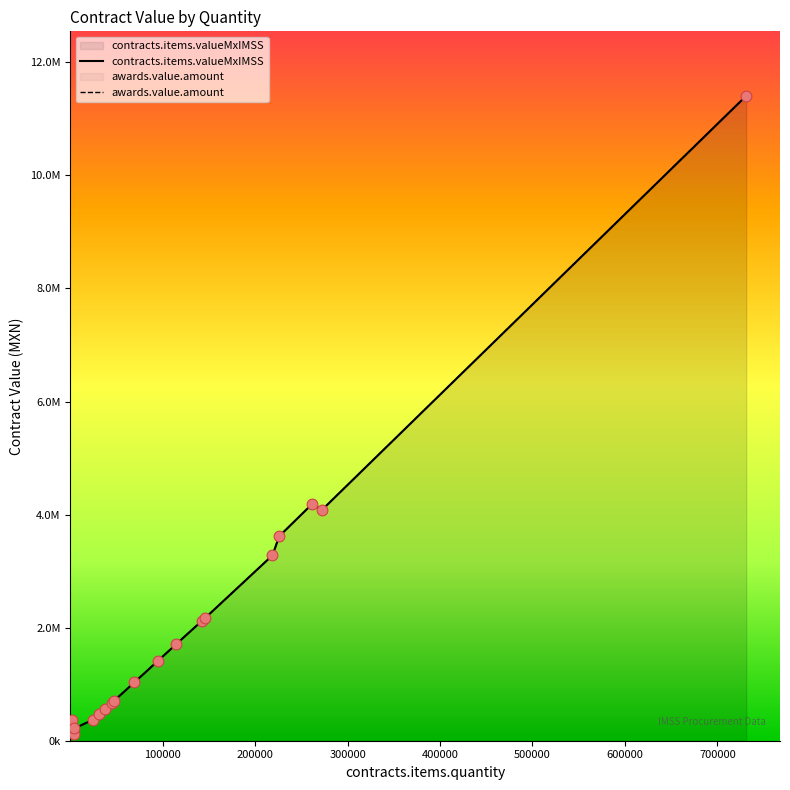

Which series reaches the minimum Y coordinate?

contracts.items.valueMxIMSS